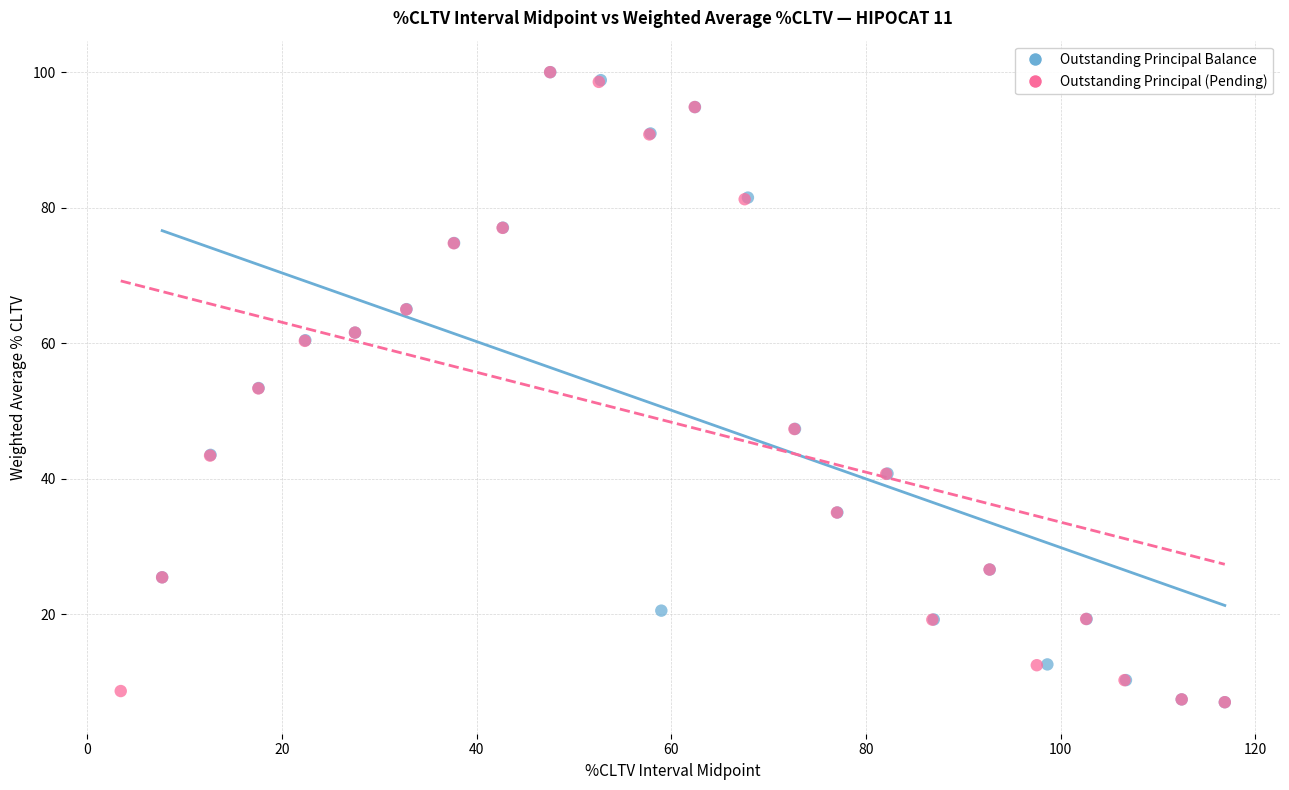

What are all the series names shown in the legend?

Outstanding Principal Balance, Outstanding Principal (Pending)